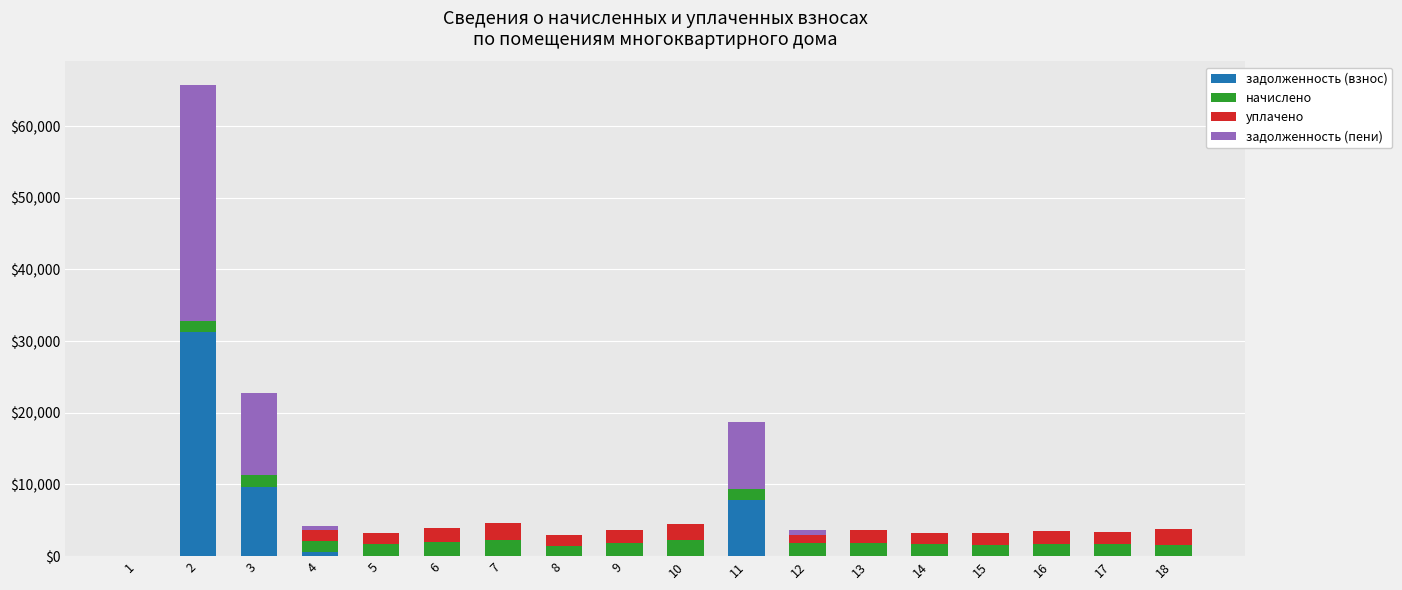

What is the total value across all series at 17?

3394.7